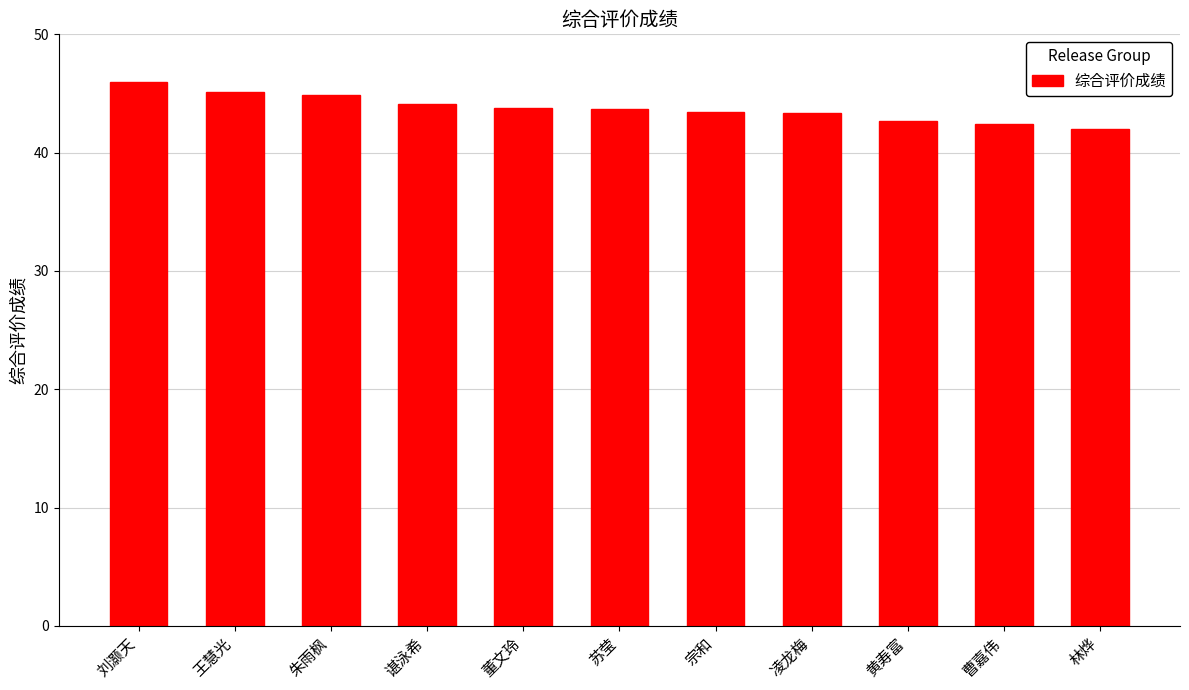

Between 凌龙梅 and 朱雨枫, which is larger?

朱雨枫